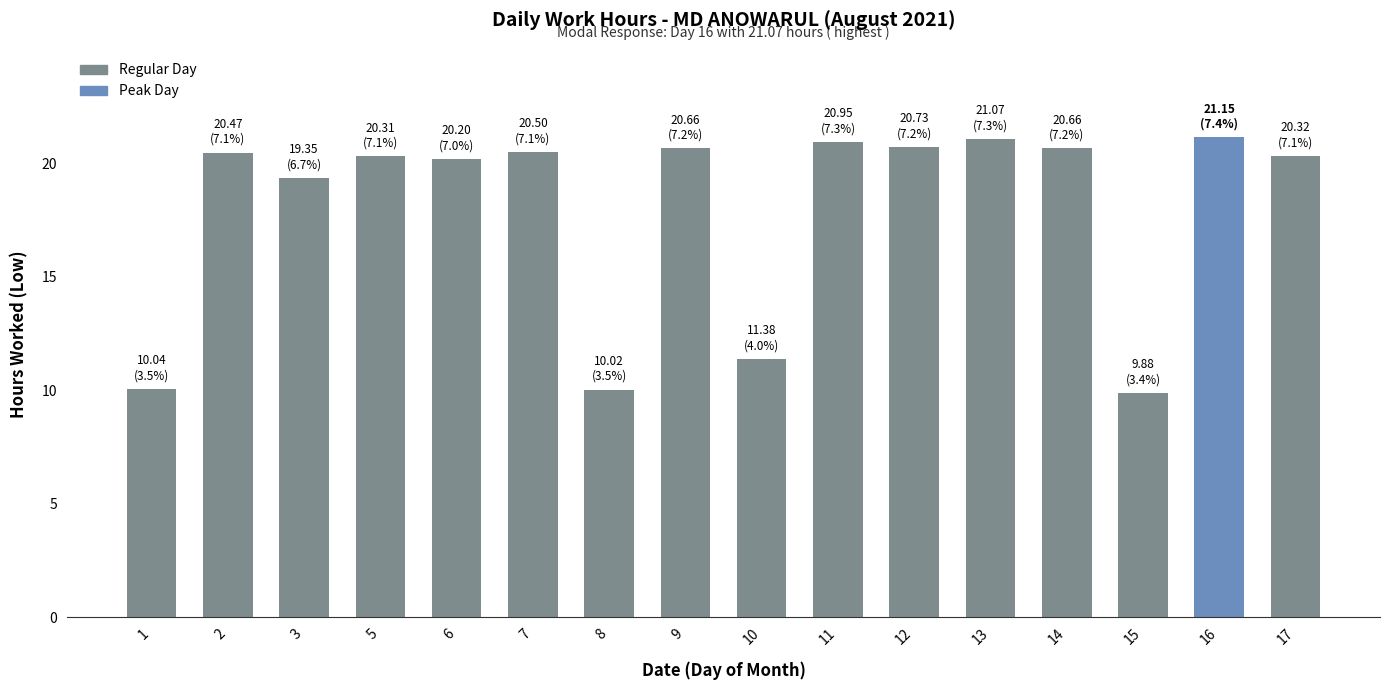

Is it true that the value at 5 is 20.3?

True